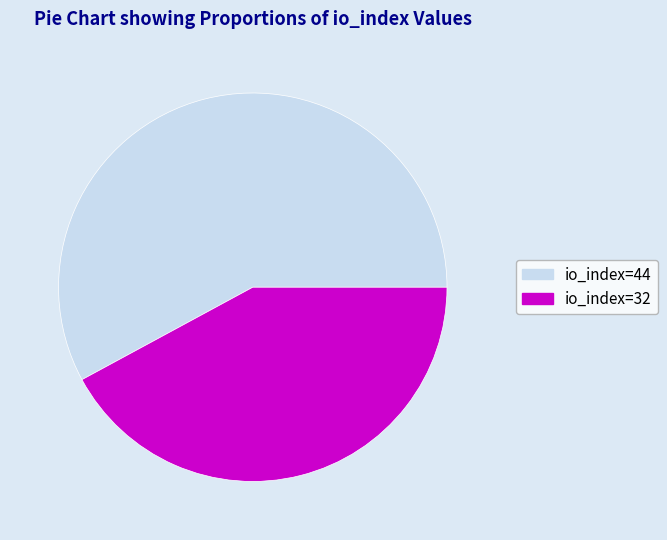

True or false: io_index=44 accounts for 52% of the total.

False